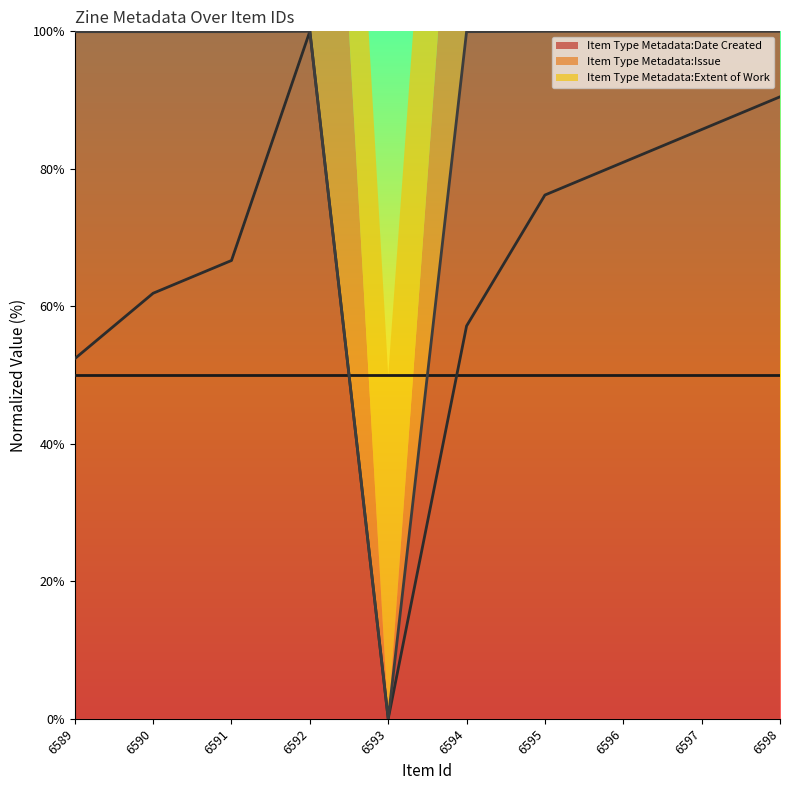

The Item Type Metadata:Date Created series shows 99.9 at 6591. True or false?

True